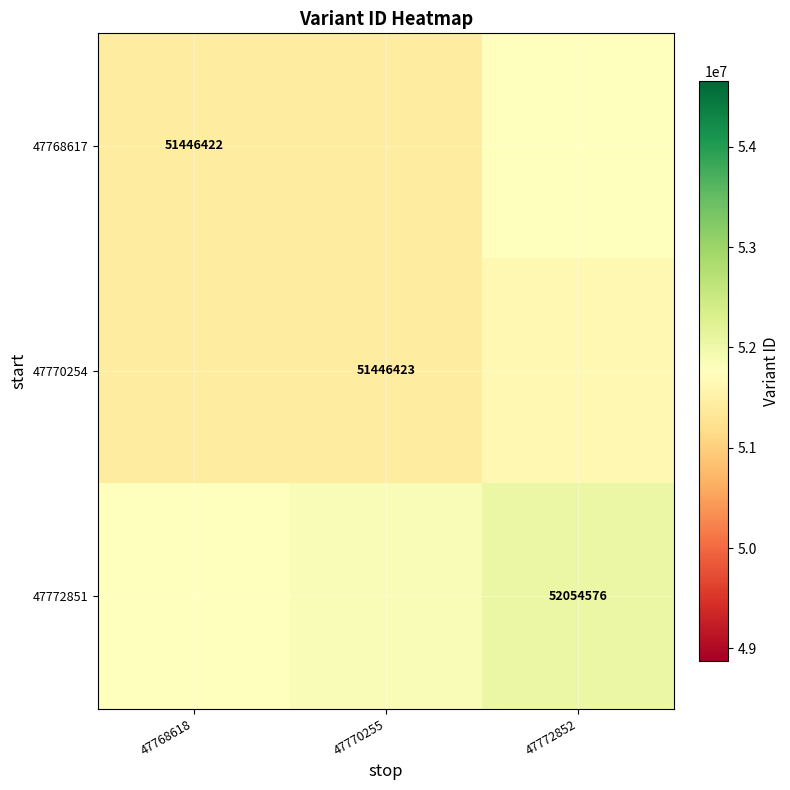

At 47772852, list the series in order from largest to smallest.

47772851, 47768617, 47770254